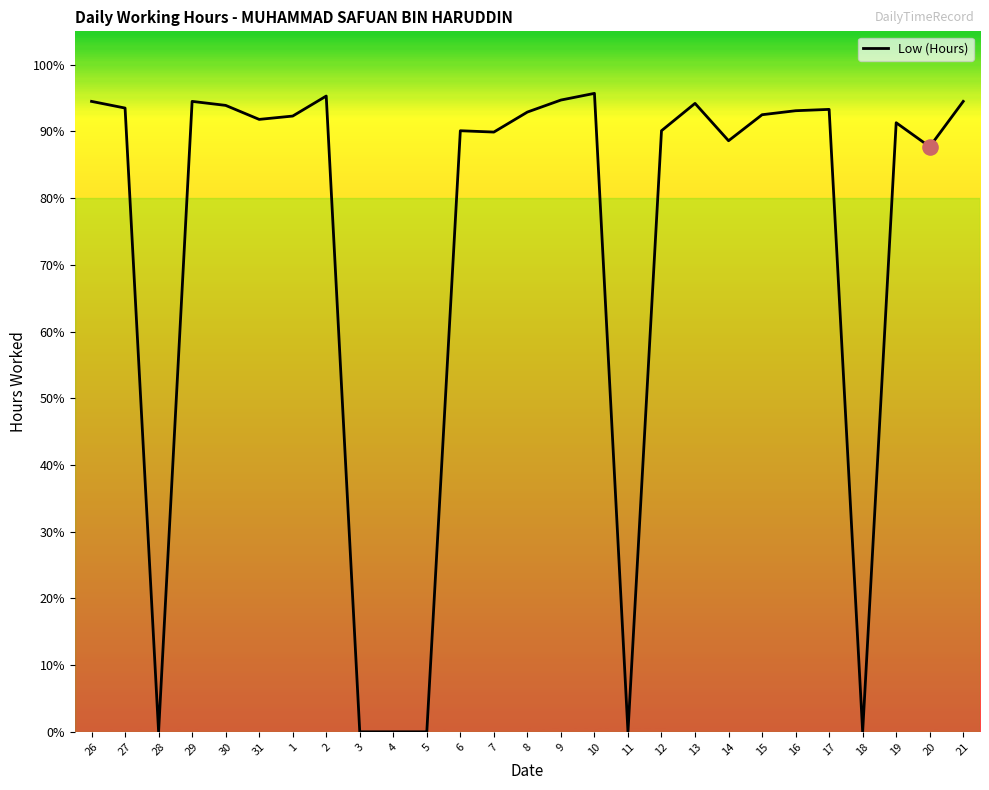

Is this an area chart (filled region under the line)?

No